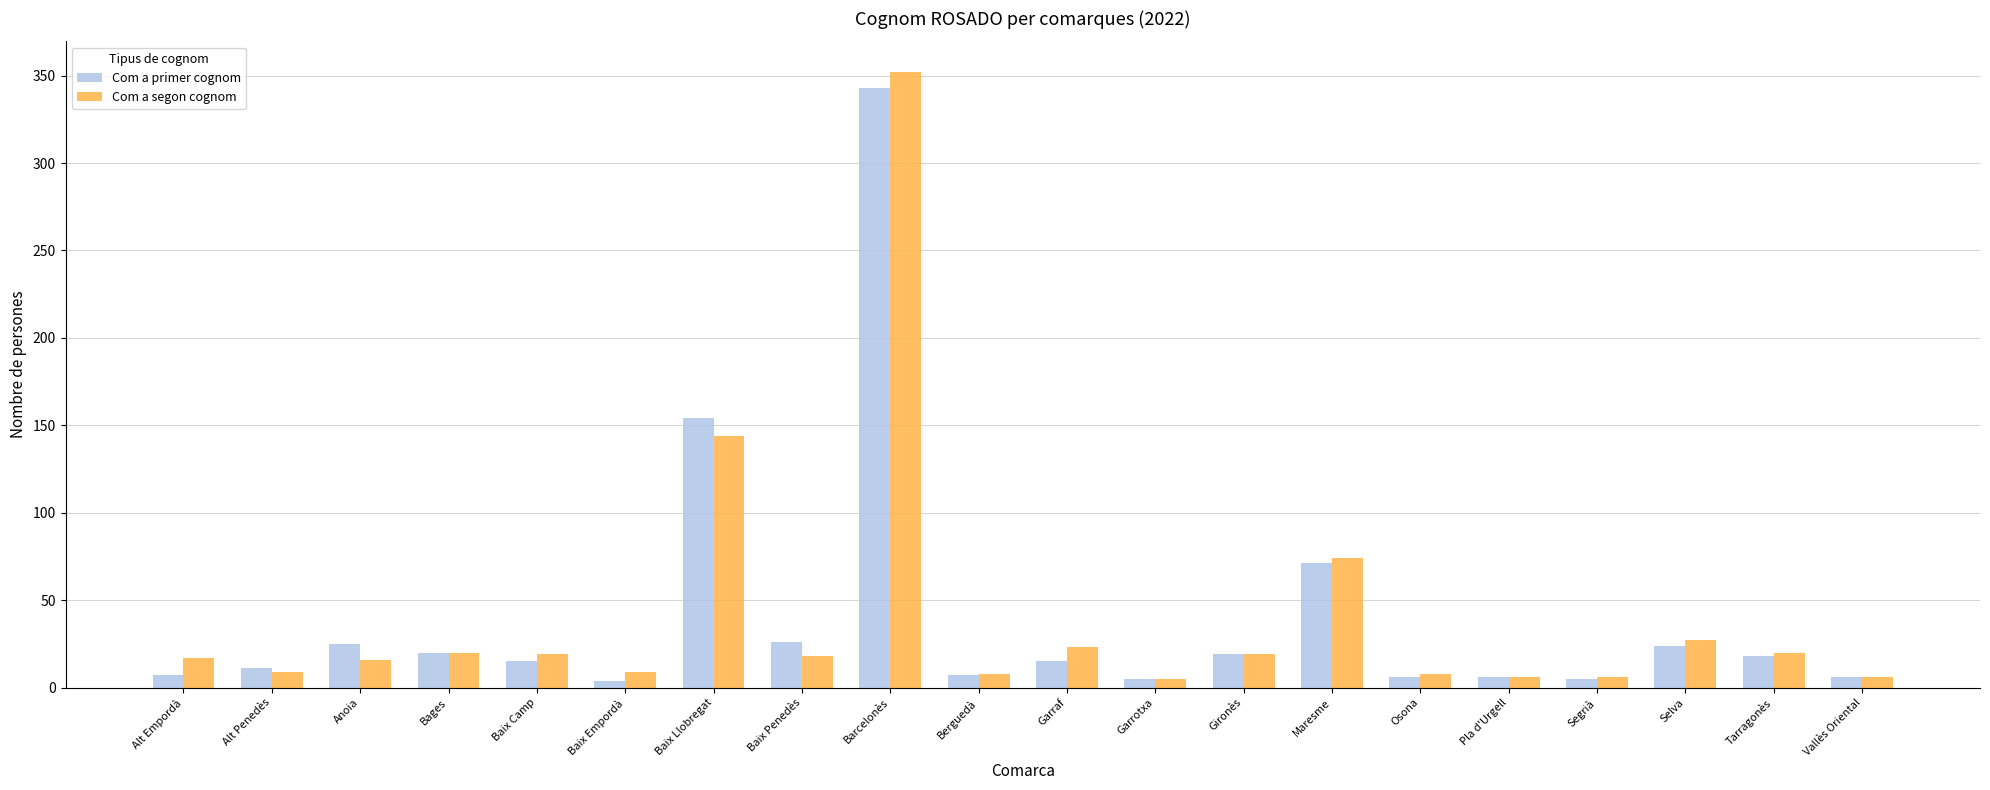

At which label does Com a primer cognom reach its peak?

Barcelonès